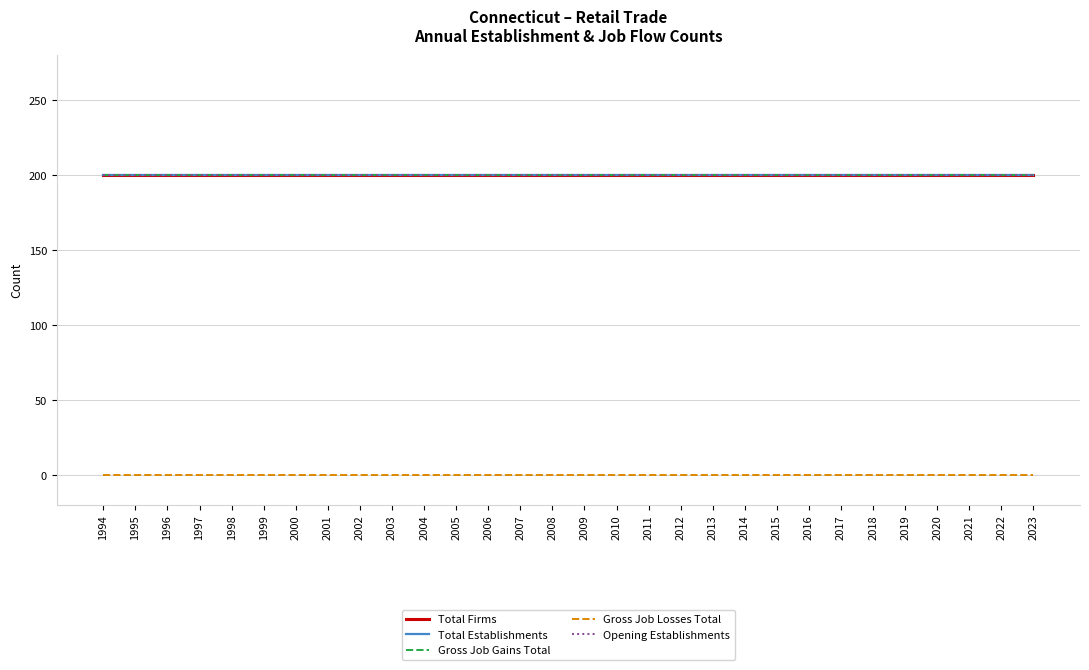

Is the value of Opening Establishments at 1996 greater than the value of Total Establishments at 2018?

No